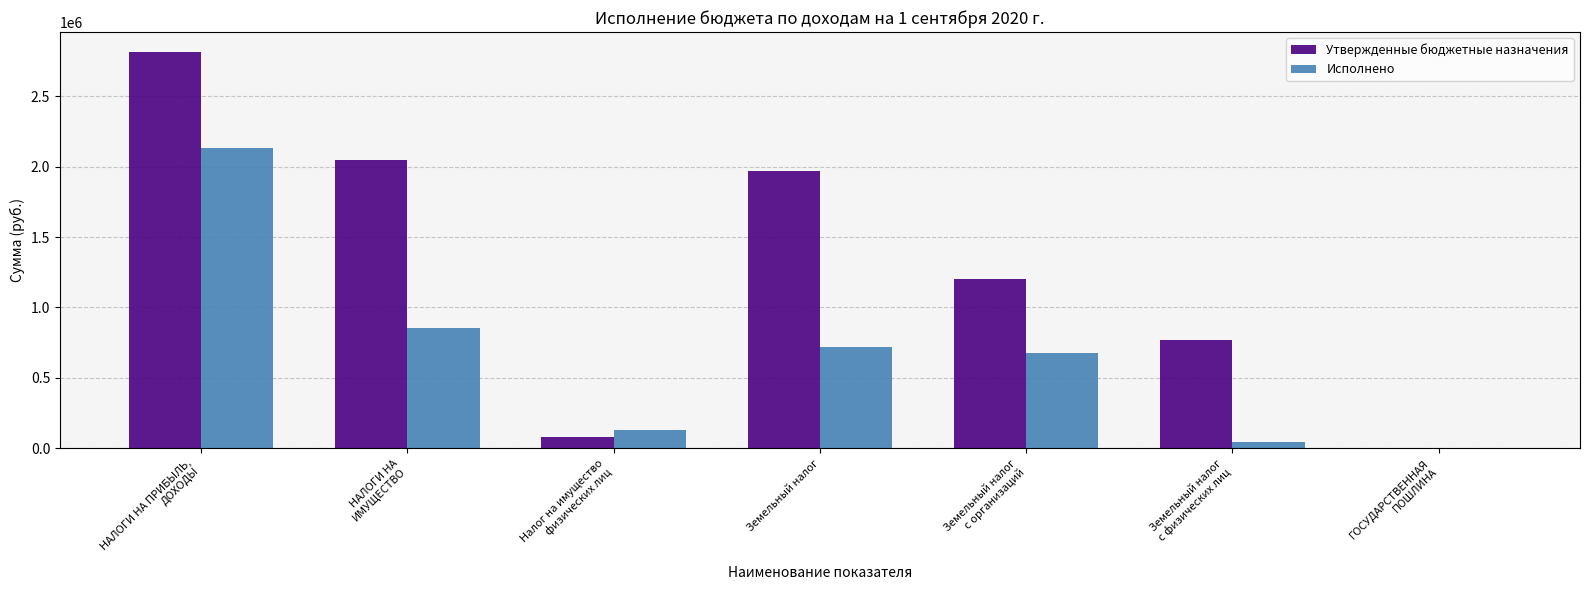

The Утвержденные бюджетные назначения series shows 1968000.0 at Земельный налог. True or false?

True